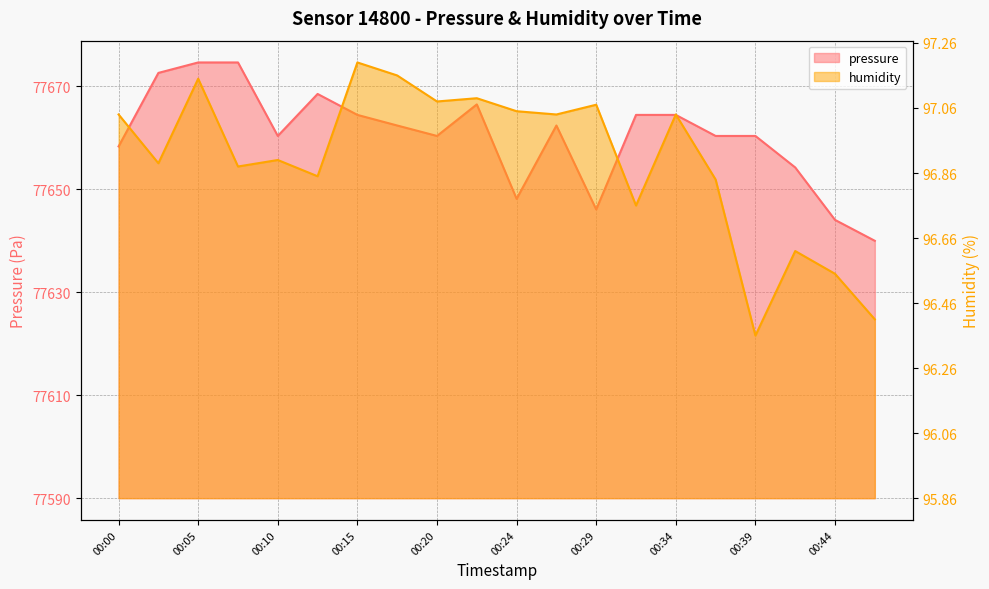

True or false: pressure and humidity cross at least once.

False